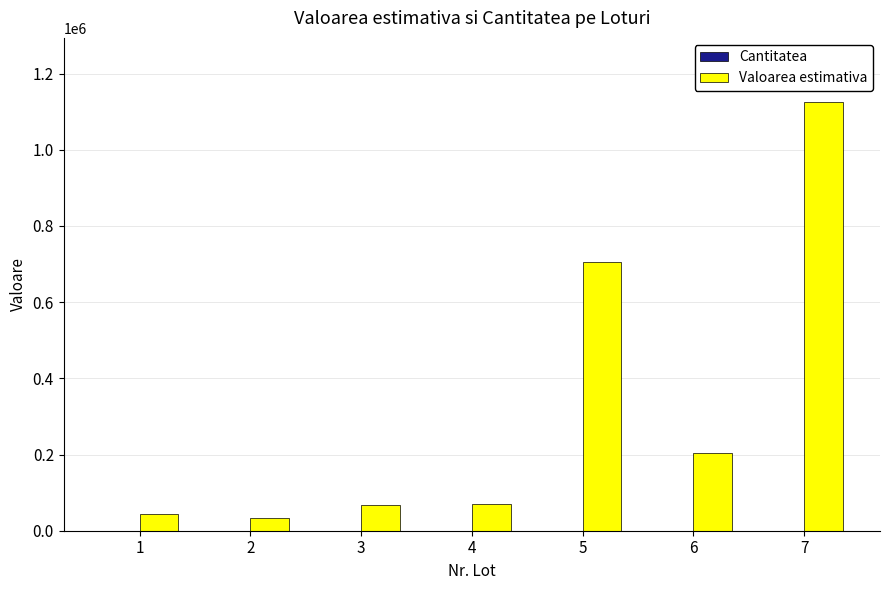

Between 3 and 6, which series saw the biggest shift?

Valoarea estimativa